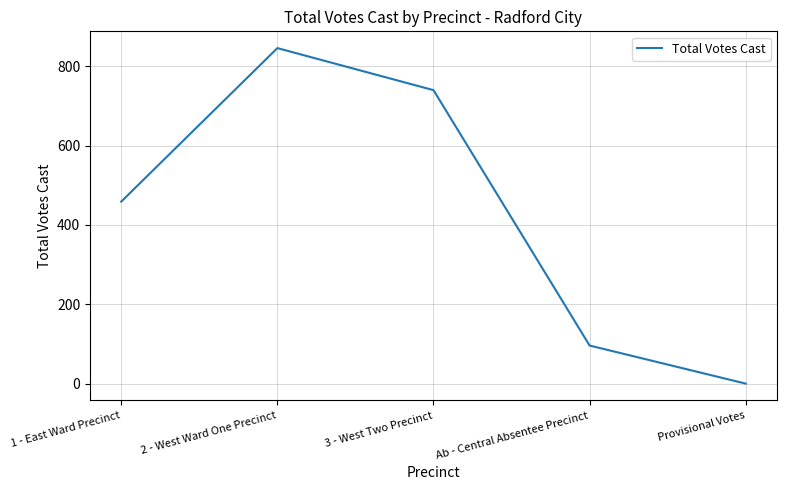

List the labels in order of value, smallest first.

Provisional Votes, Ab - Central Absentee Precinct, 1 - East Ward Precinct, 3 - West Two Precinct, 2 - West Ward One Precinct